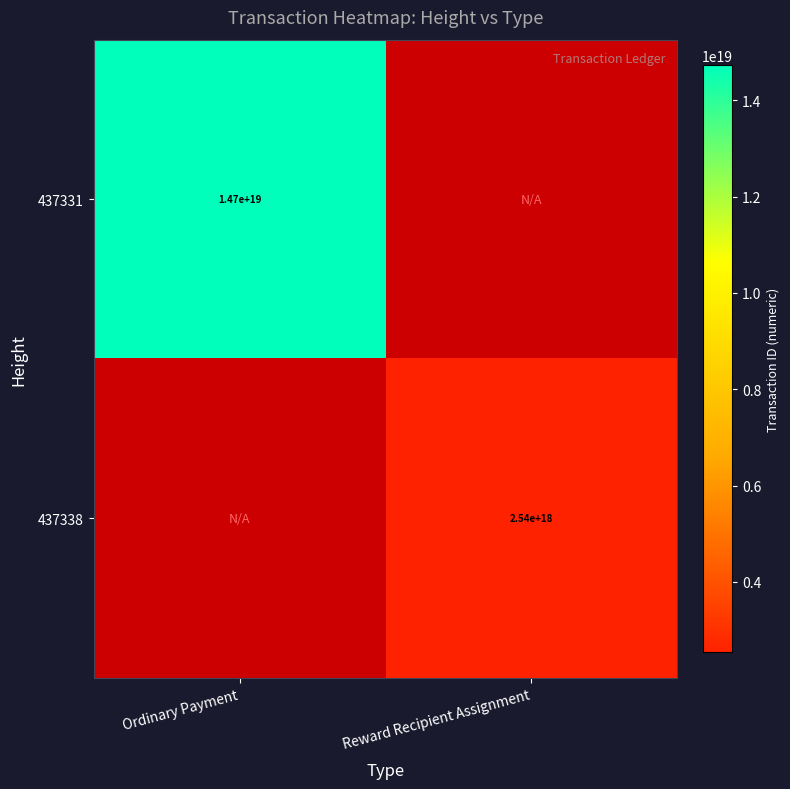

Is the value of 437331 at Ordinary Payment greater than the value of 437338 at Reward Recipient Assignment?

Yes